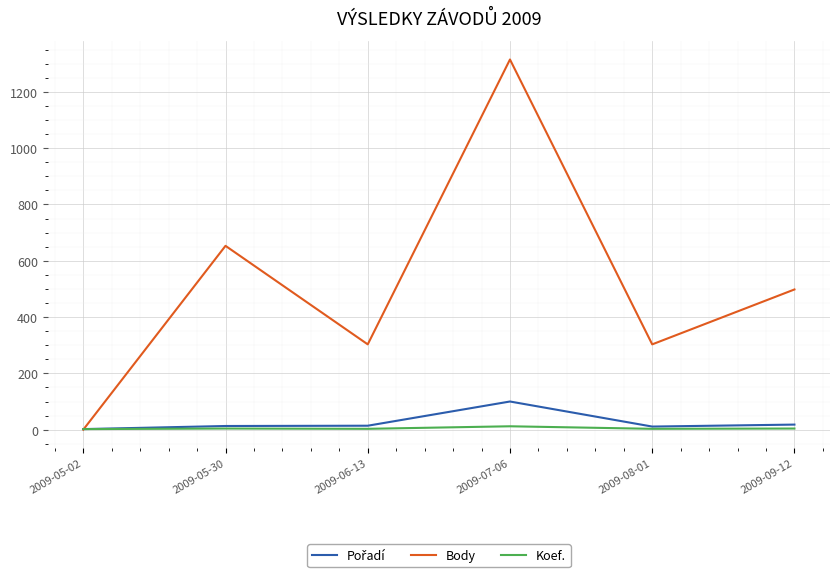

What is the greatest value displayed?

1315